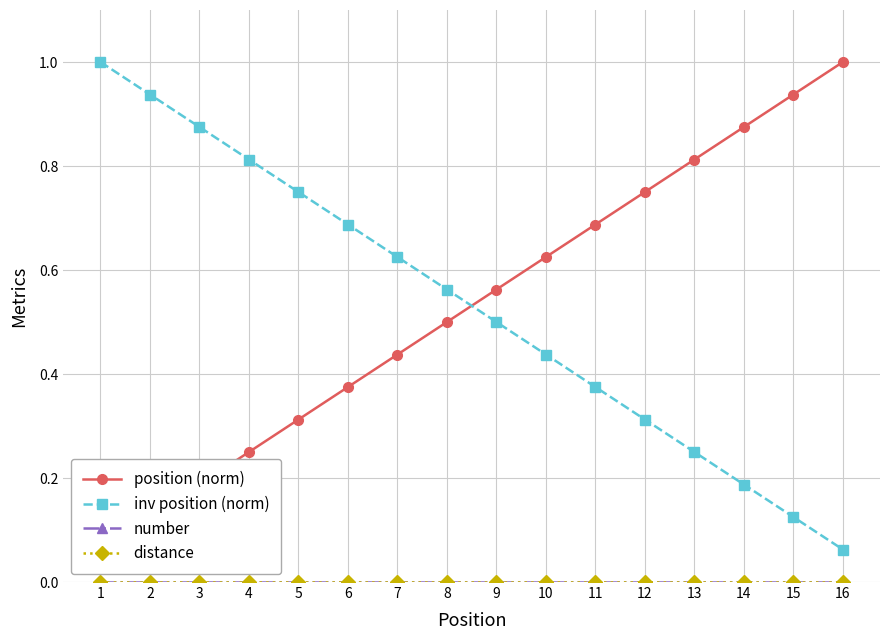

How many times do position (norm) and inv position (norm) cross each other?

1